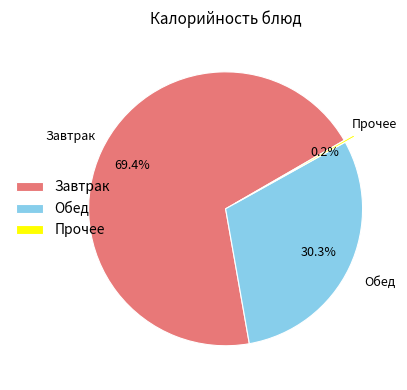

Approximately how many times larger is the value at Завтрак compared to Обед?

2.3